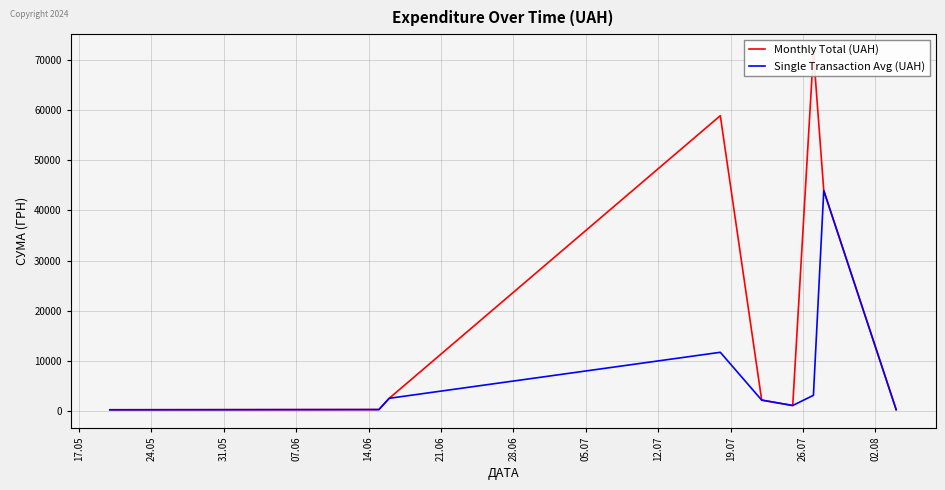

What is the difference between the maximum and minimum values in the Monthly Total (UAH) series?

71167.0